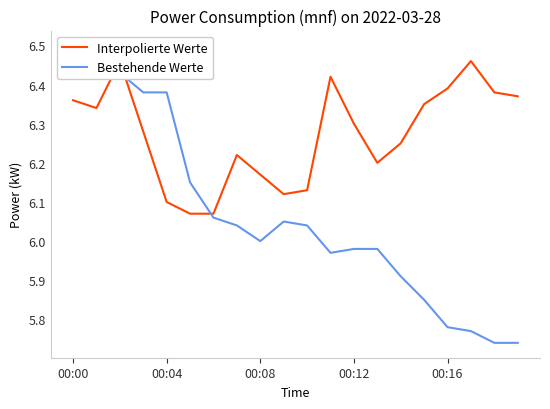

What is the difference between the maximum and minimum values in the Bestehende Werte series?

0.8